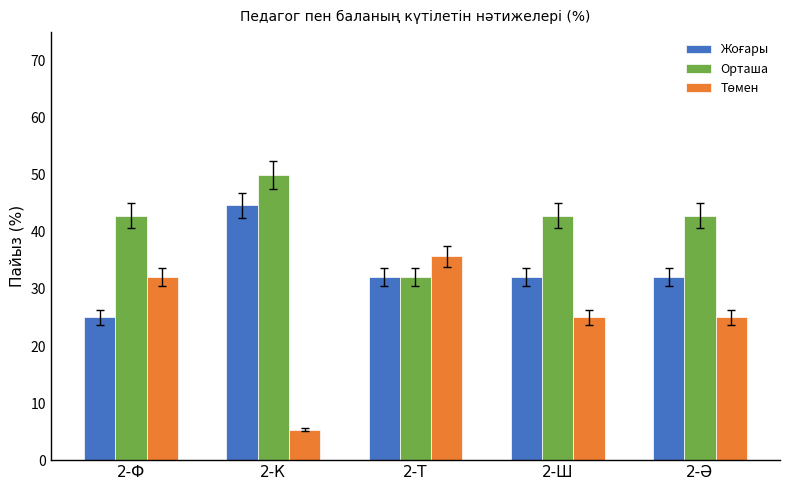

What is the maximum value shown in the chart?

50.0